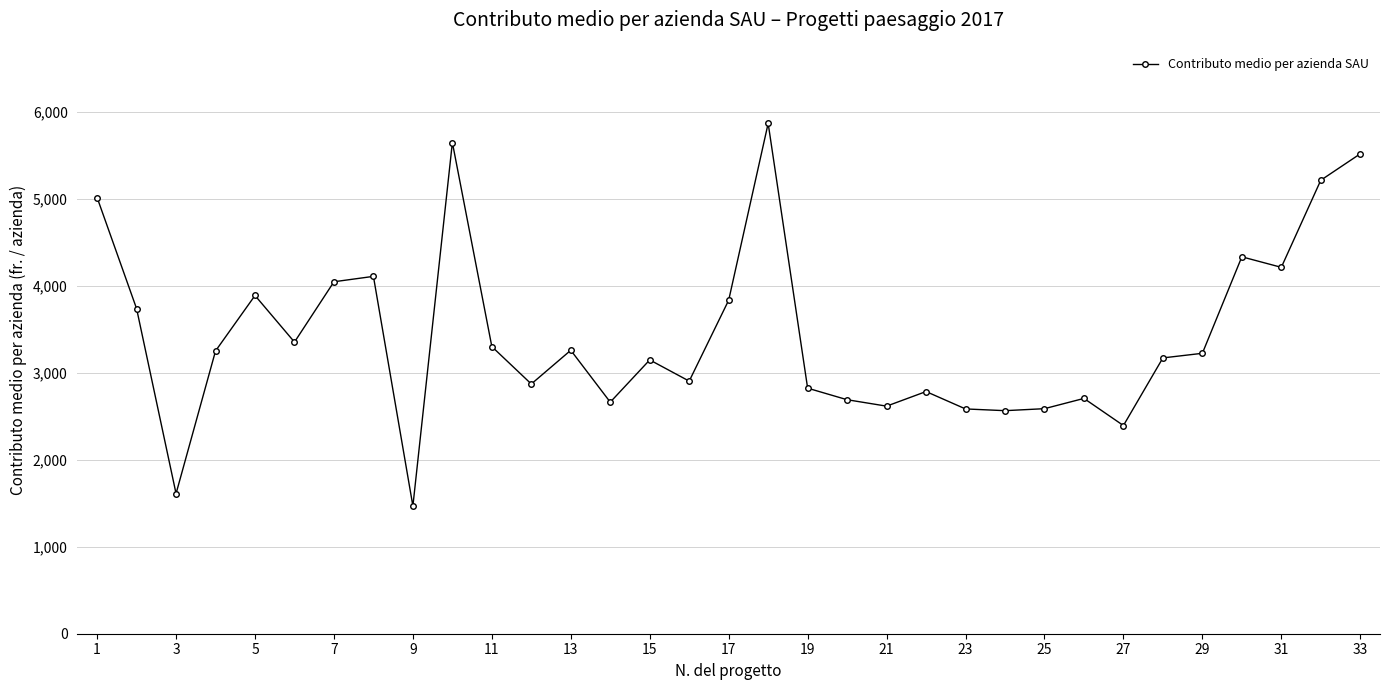

True or false: the data has more than 1 interior local peaks.

True